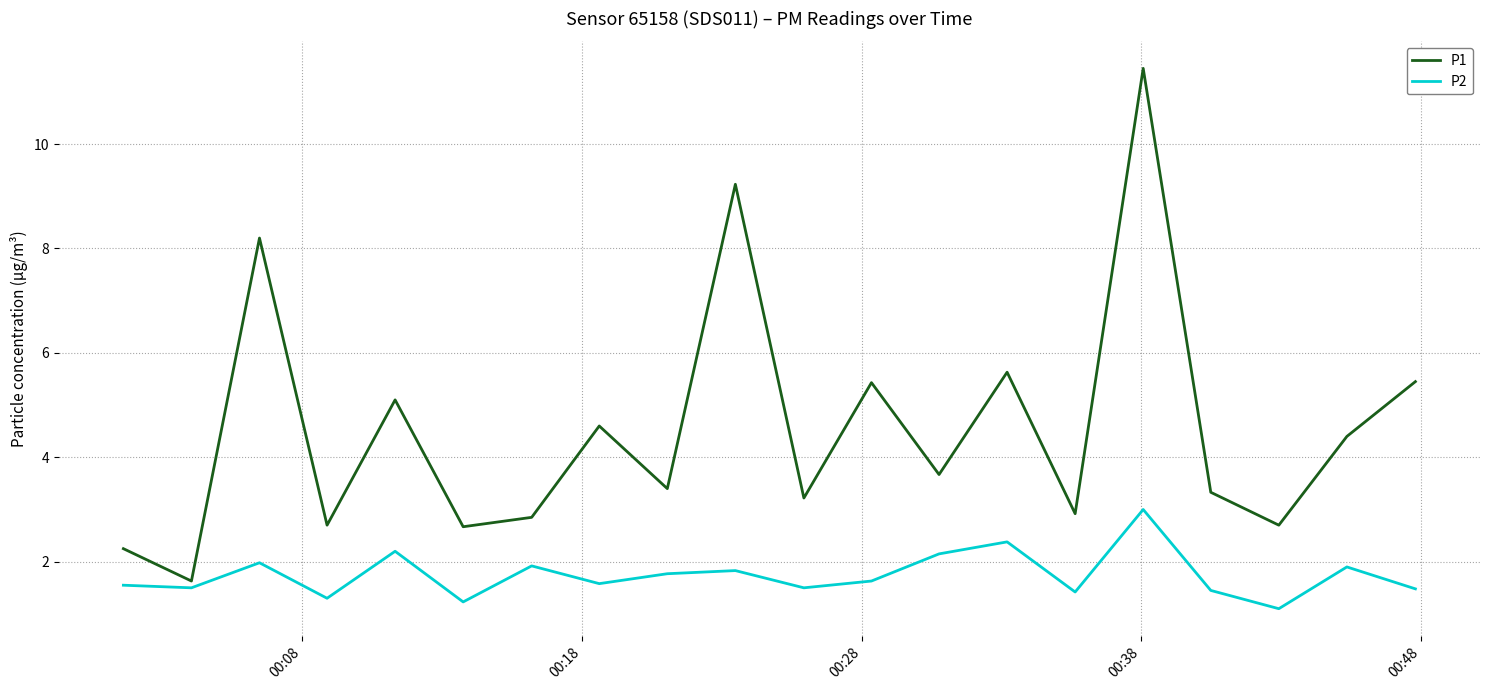

What is the difference between the maximum and minimum values in the P1 series?

9.8